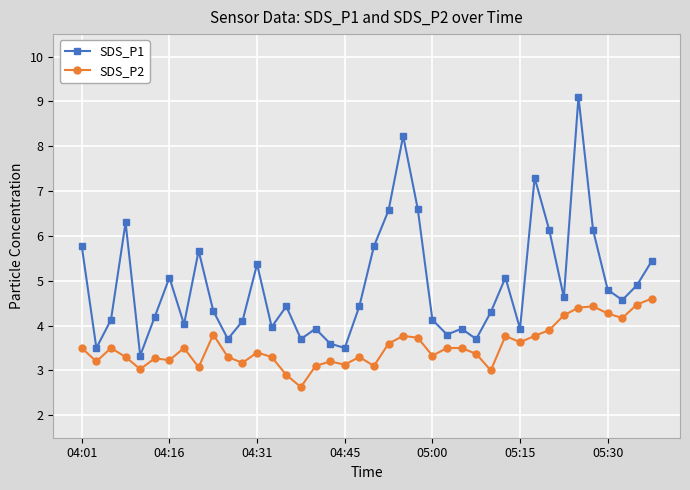

What is the sum of all SDS_P1 values?

196.1